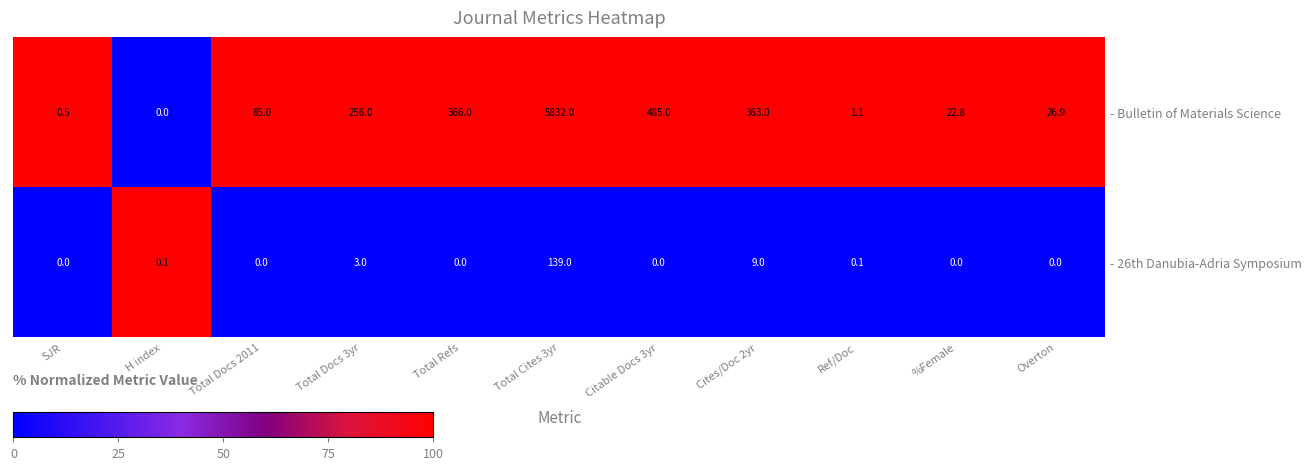

Between Citable Docs 3yr and Cites/Doc 2yr, which series saw the biggest shift?

- Bulletin of Materials Science